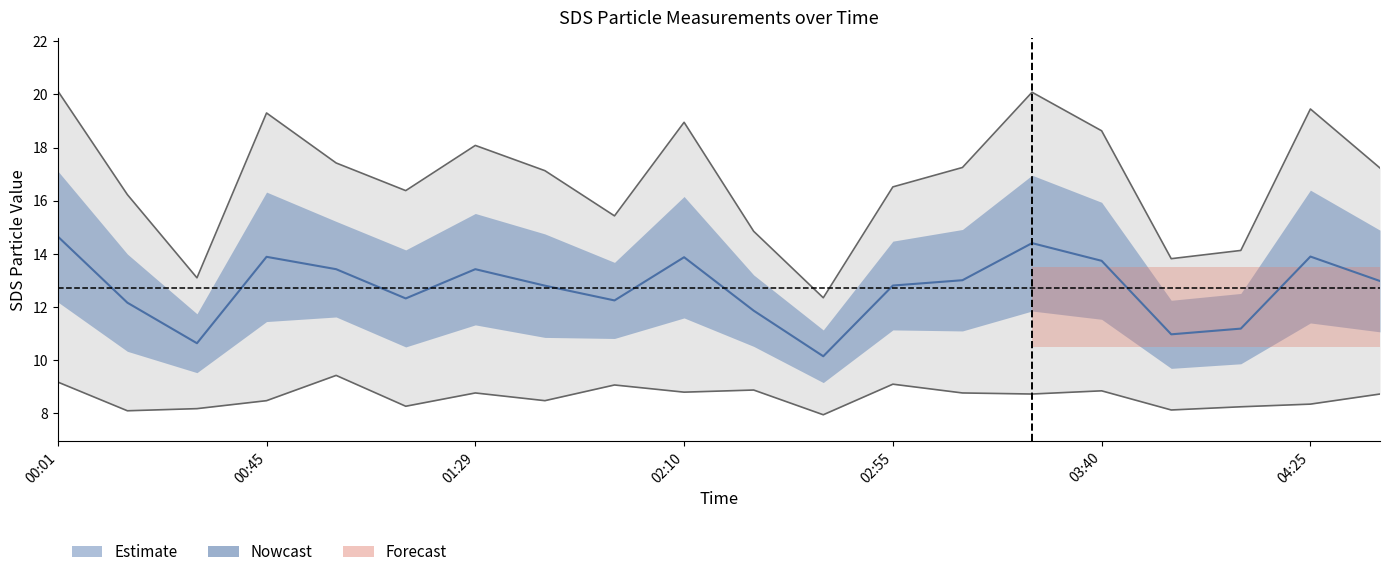

The value at 8 is 12.2. True or false?

True